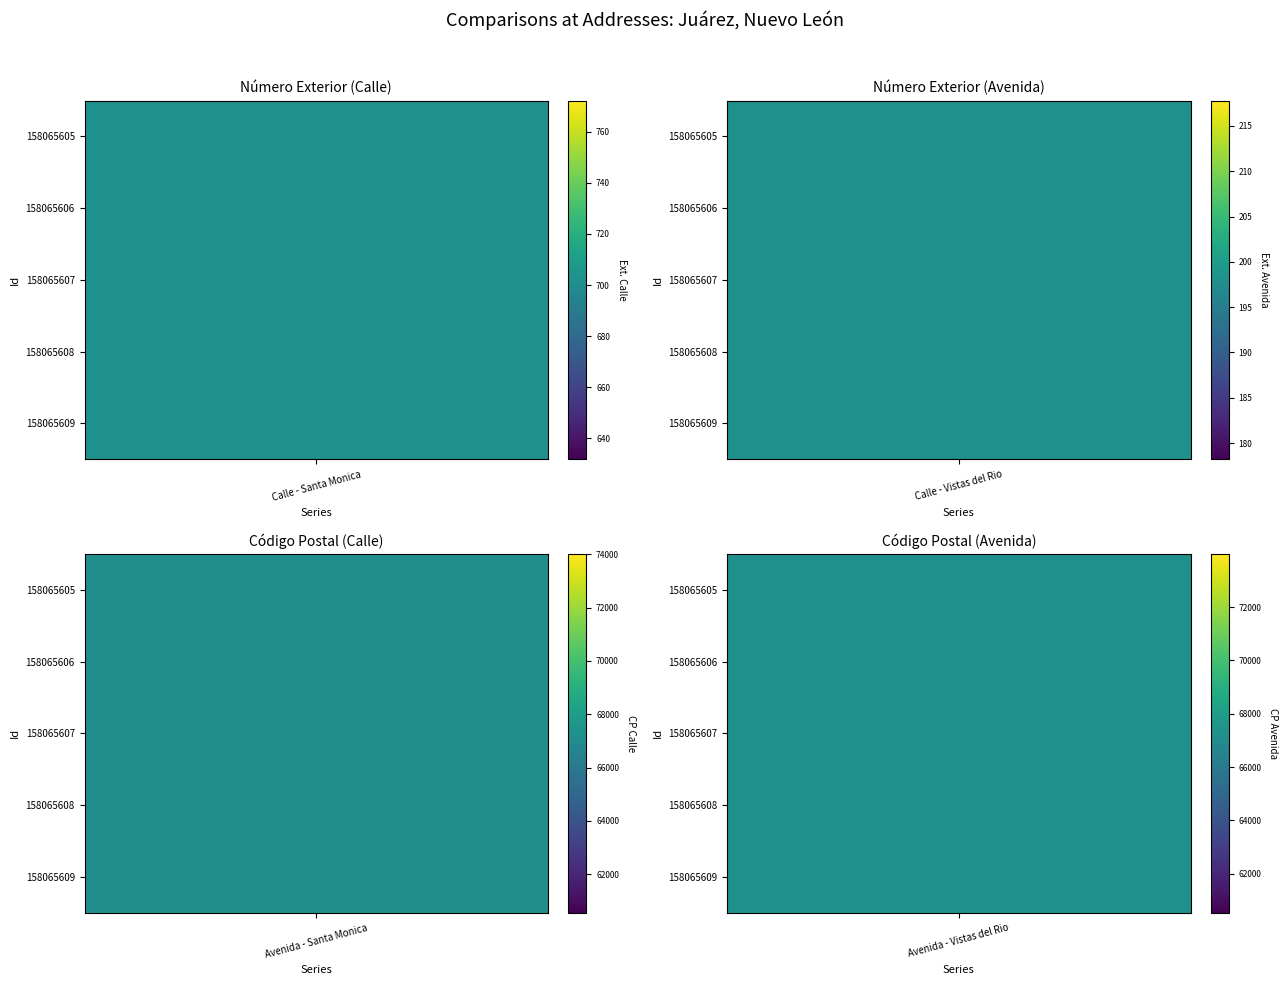

Read the Avenida - Santa Monica value at 0.

67286